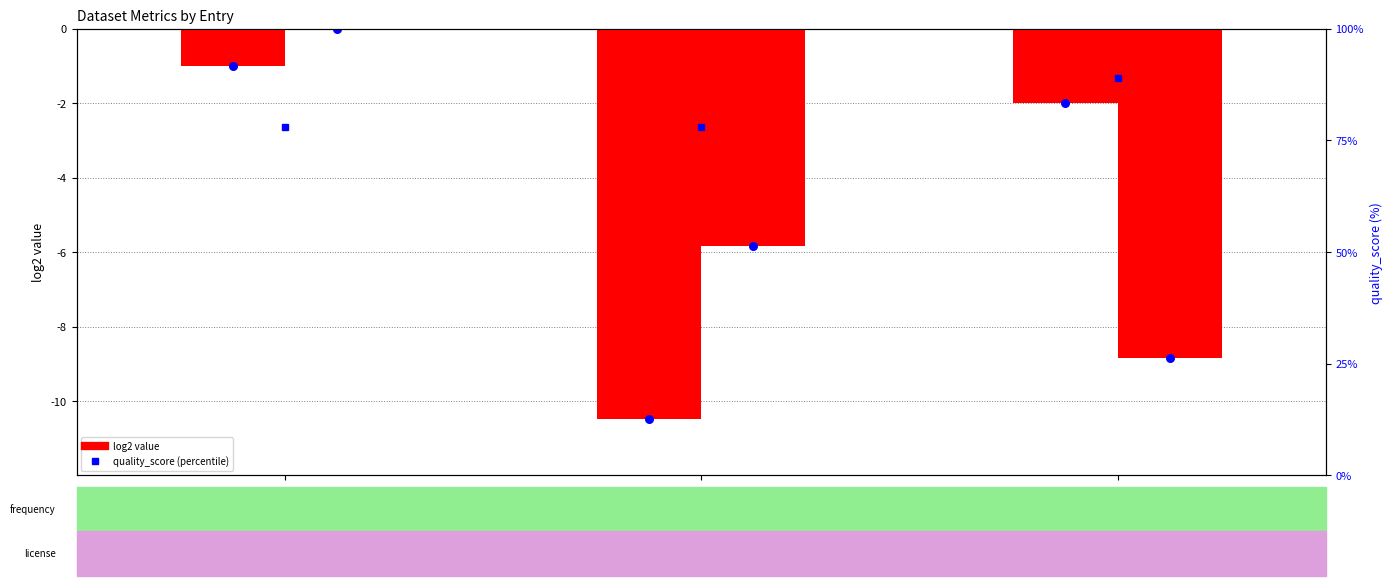

Which series has the largest total across all categories?

quality_score